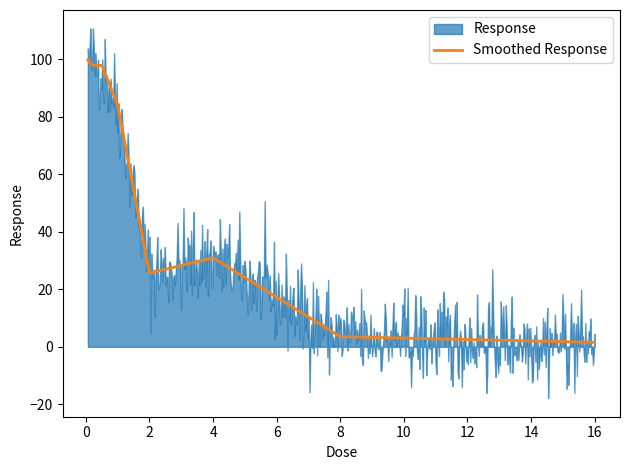

Rank the categories by value from highest to lowest.

0.0625, 0.125, 0.25, 0.5, 1.0, 4.0, 2.0, 8.0, 16.0